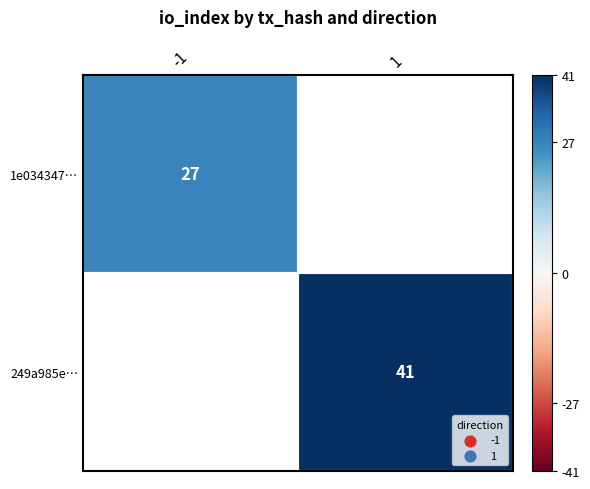

True or false: 1e034347… has a value of 36 at -1.

False